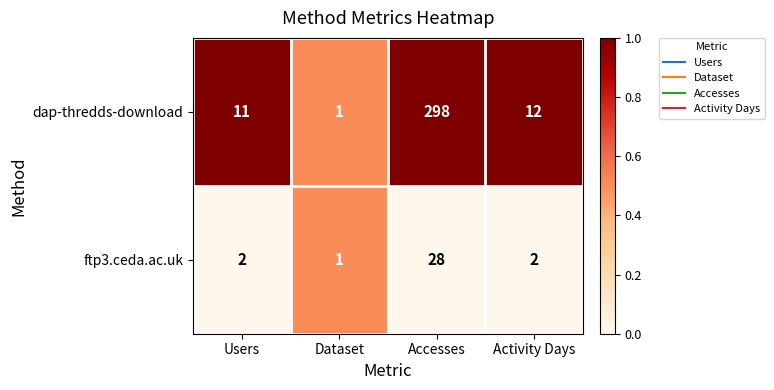

Where does the dap-thredds-download series first go above 12?

Accesses